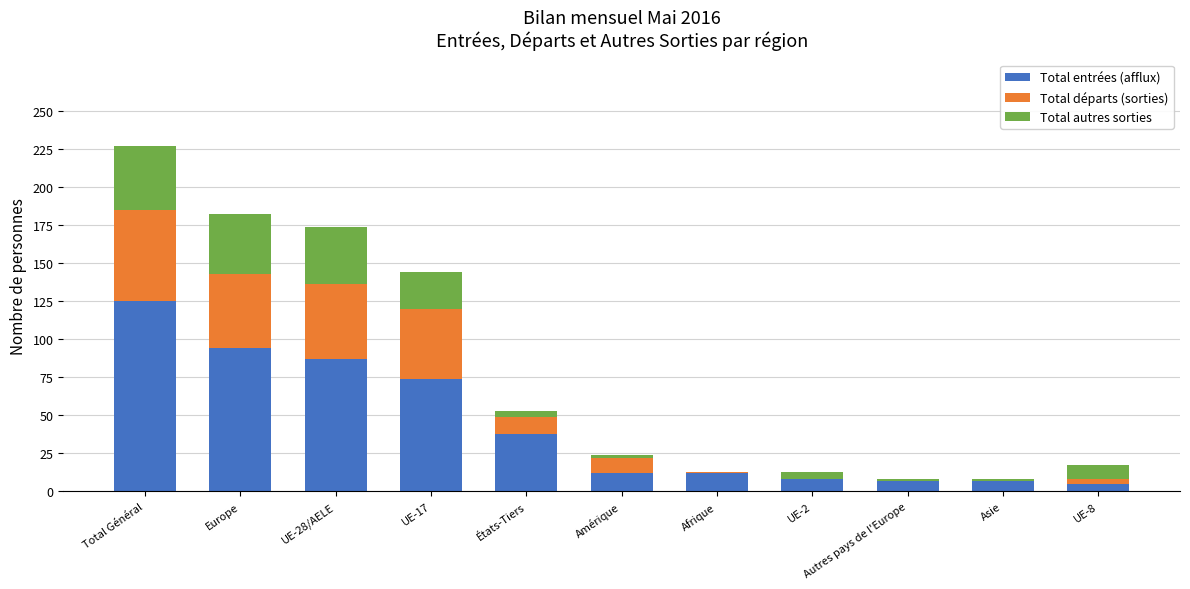

At which label is Total entrées (afflux) closest to 65?

UE-17